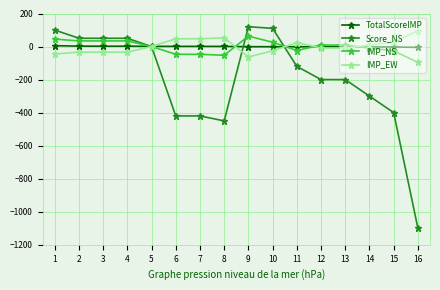

The value of Score_NS at 9 is 120.0. True or false?

True